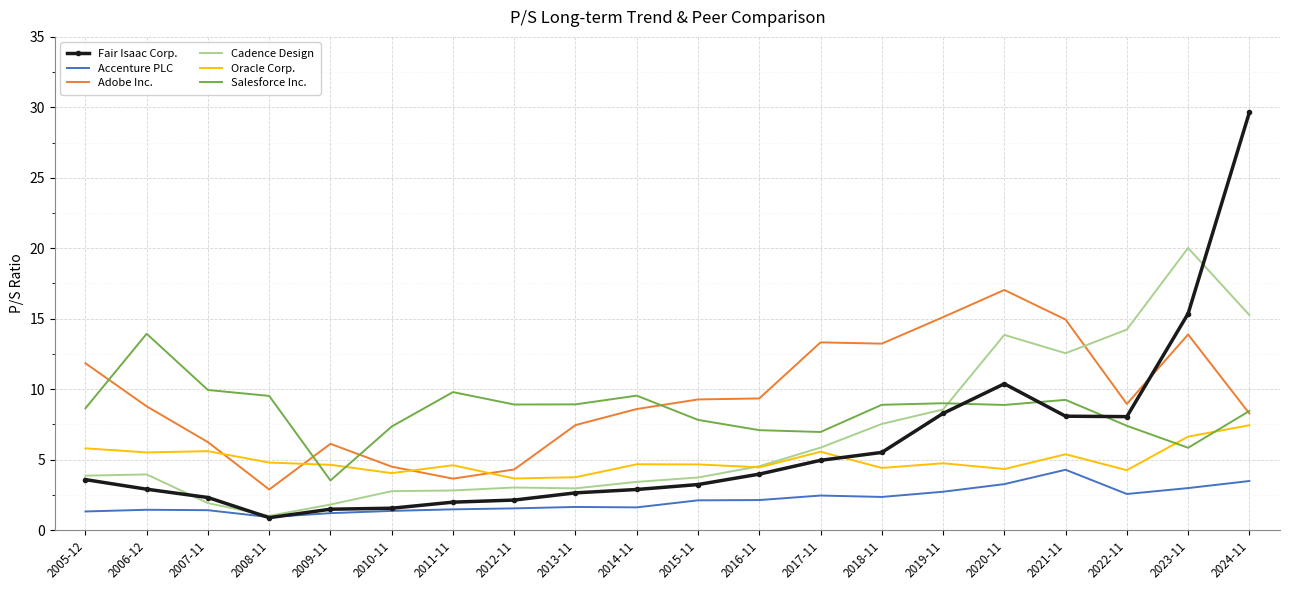

After their last crossing, which series has the higher values: Fair Isaac Corp. or Adobe Inc.?

Fair Isaac Corp.